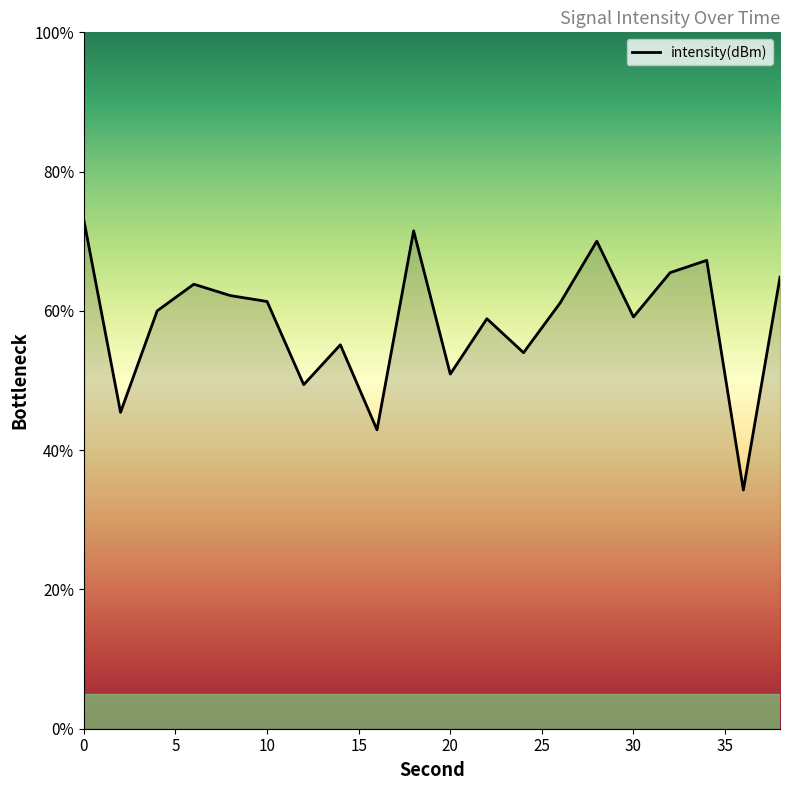

What is the smallest value displayed?

34.3